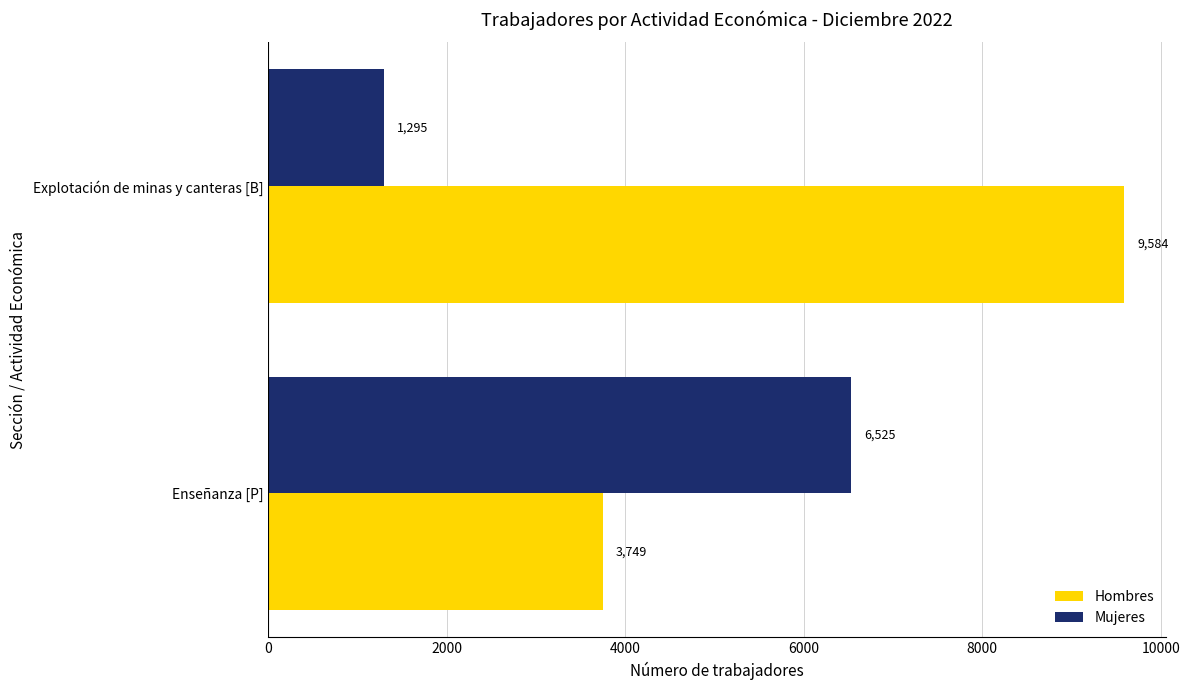

What are all the series names shown in the legend?

Hombres, Mujeres